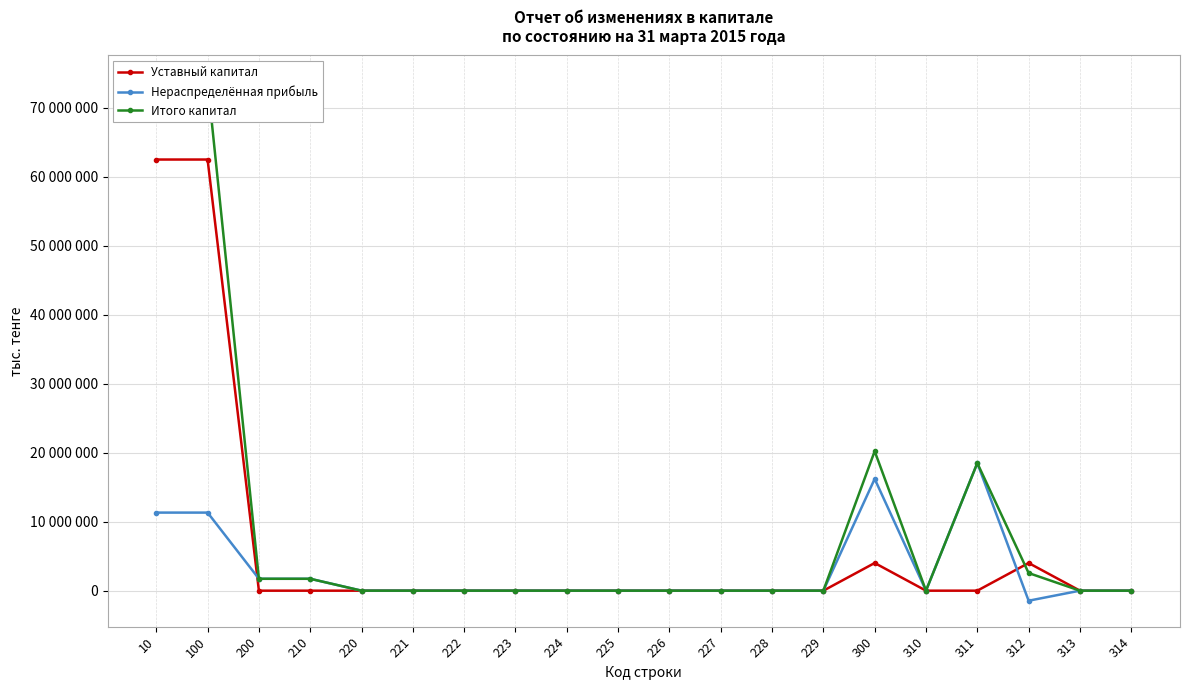

Rank the series at 312 from lowest to highest value.

Нераспределённая прибыль, Итого капитал, Уставный капитал